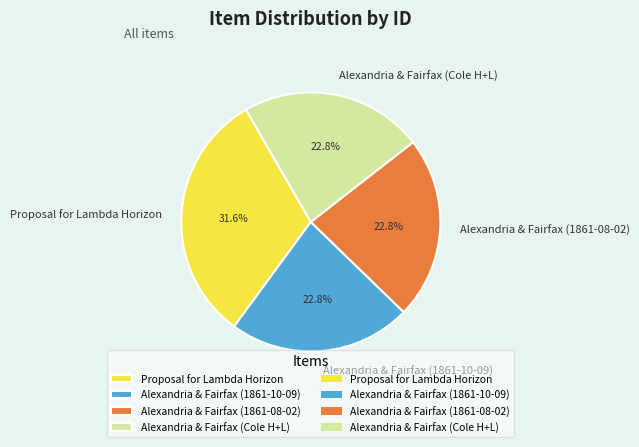

Does Proposal for Lambda Horizon account for over 50% of the chart?

No